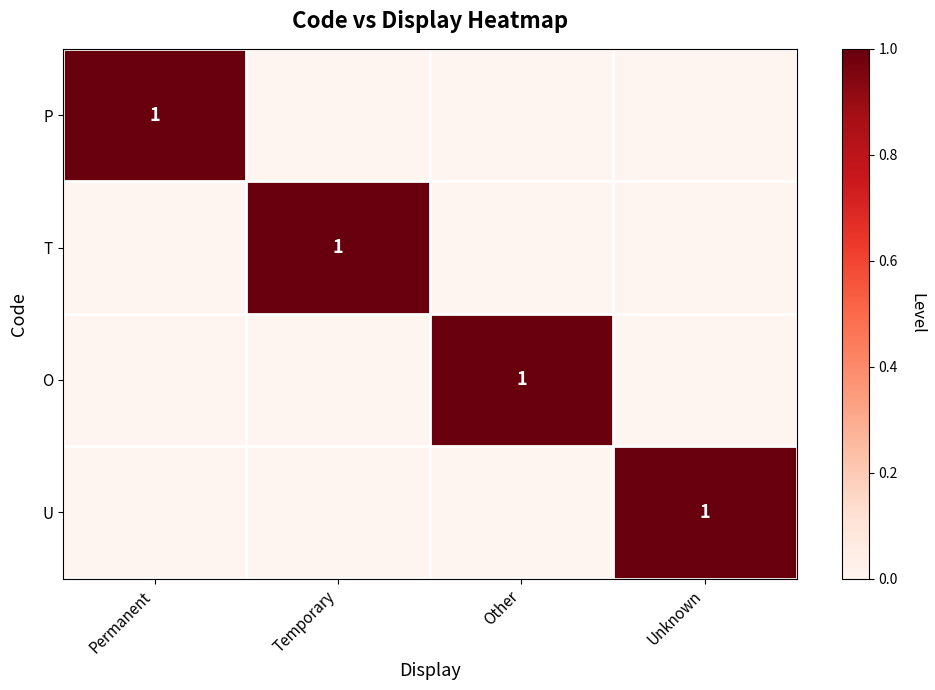

At how many categories does at least one series exceed 0?

4